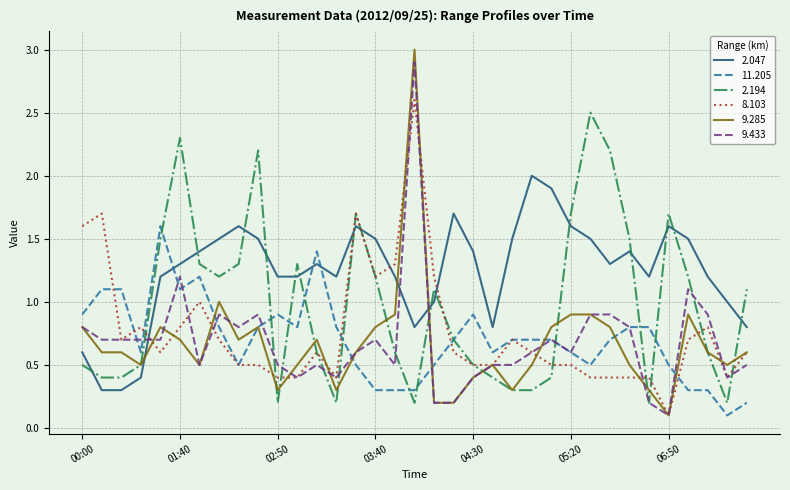

Which series has the largest total across all categories?

2.047